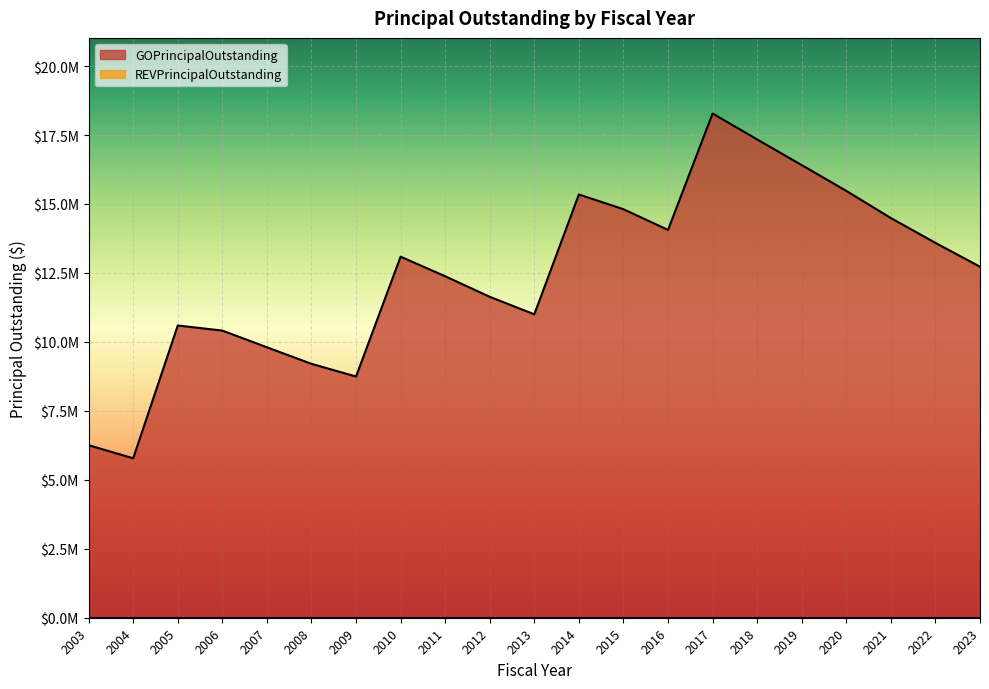

How many data points are less than 12725000?

10